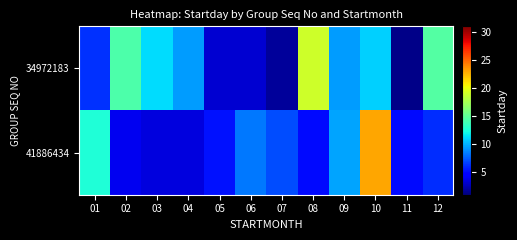

Between 06 and 12, which series saw the biggest shift?

34972183